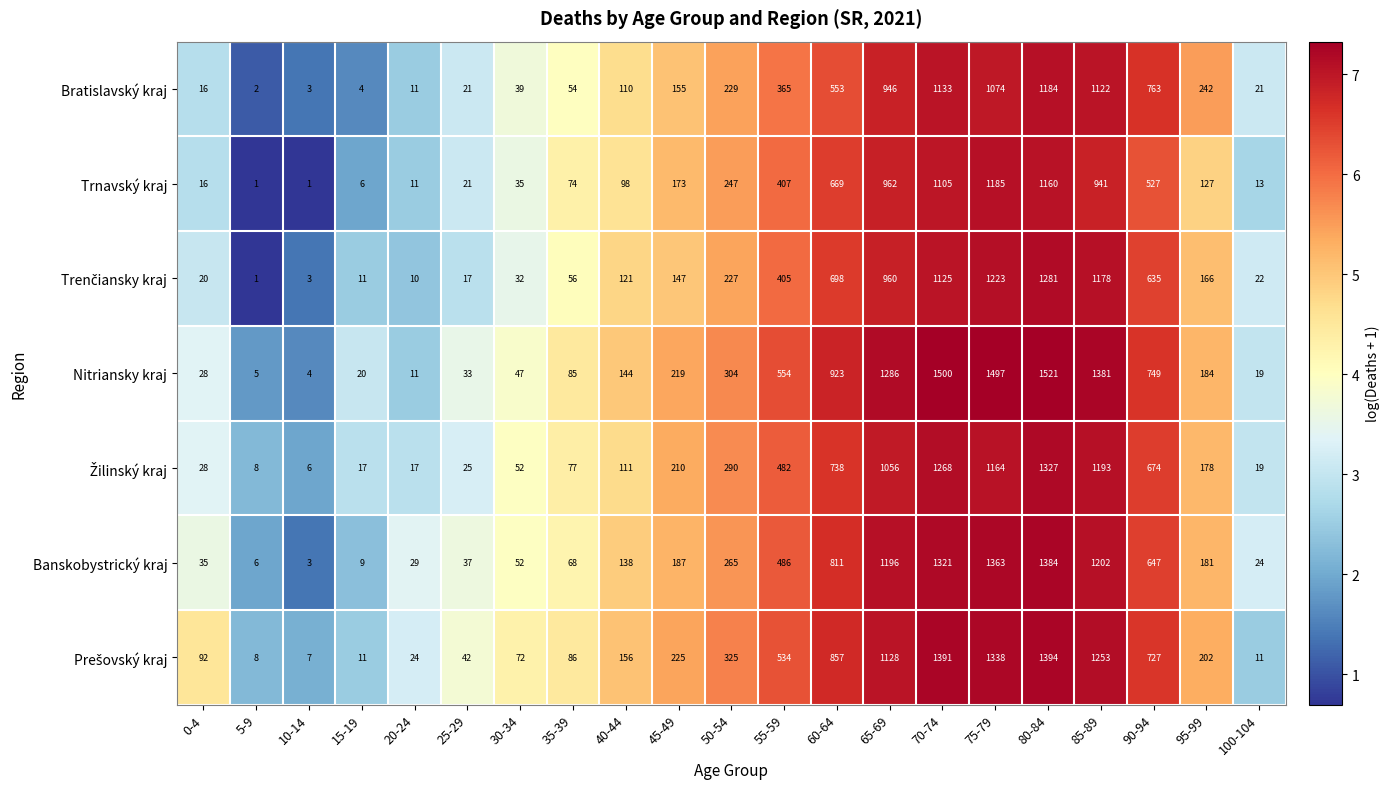

Rank the categories by Nitriansky kraj value from lowest to highest.

10-14, 5-9, 20-24, 100-104, 15-19, 0-4, 25-29, 30-34, 35-39, 40-44, 95-99, 45-49, 50-54, 55-59, 90-94, 60-64, 65-69, 85-89, 75-79, 70-74, 80-84